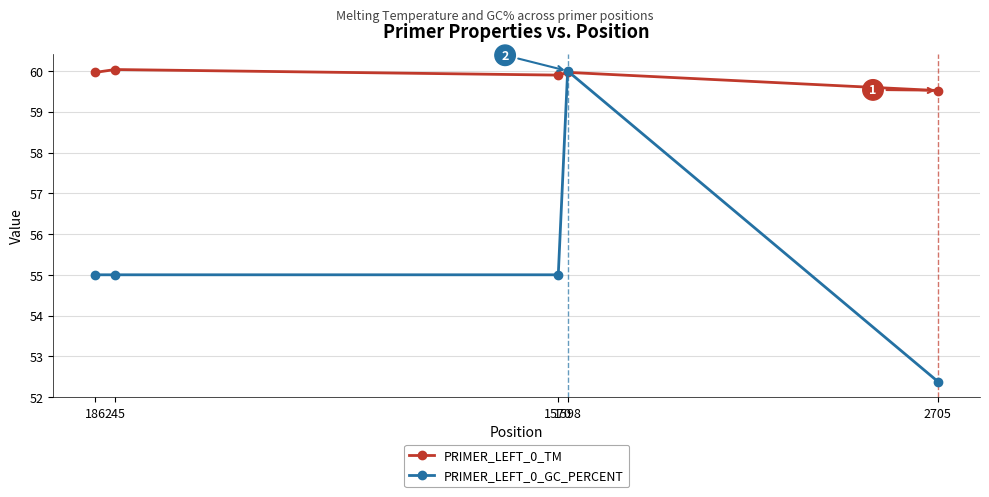

What is the approximate value of PRIMER_LEFT_0_GC_PERCENT at 1570?

55.0